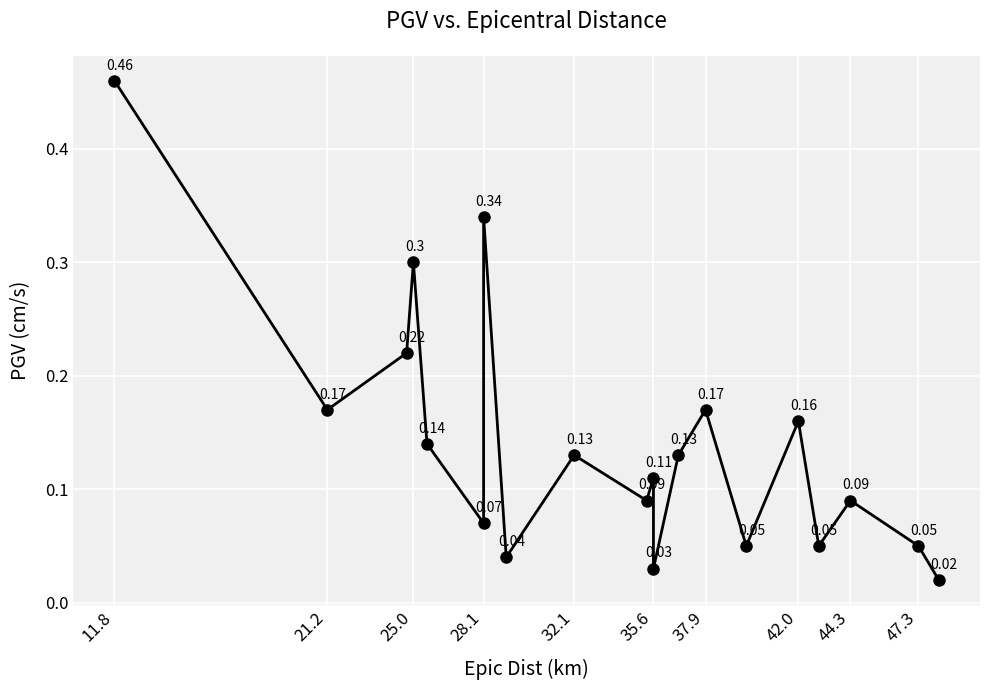

How many lines are shown in the chart?

1